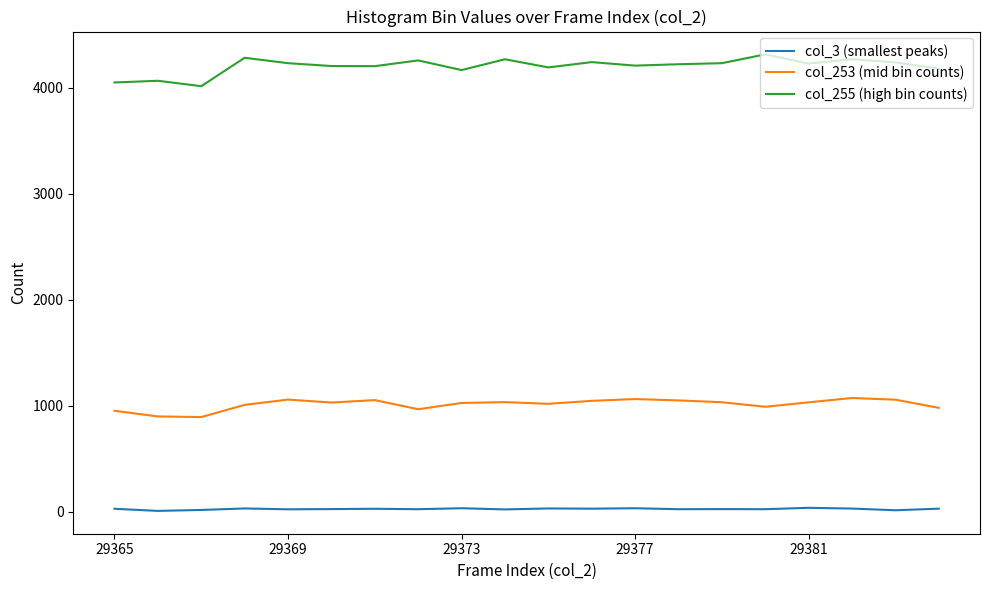

Does the chart have visible grid lines?

No